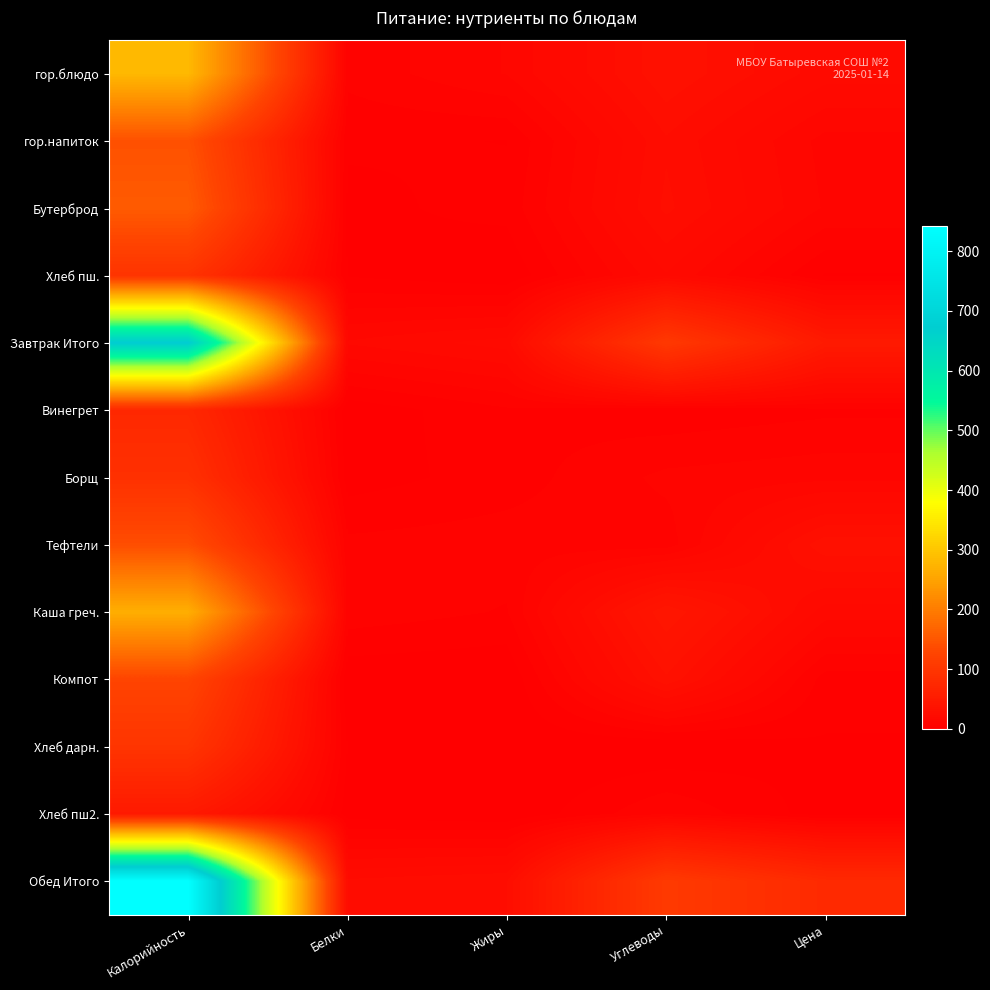

At which category is the sum across all series the highest?

Калорийность